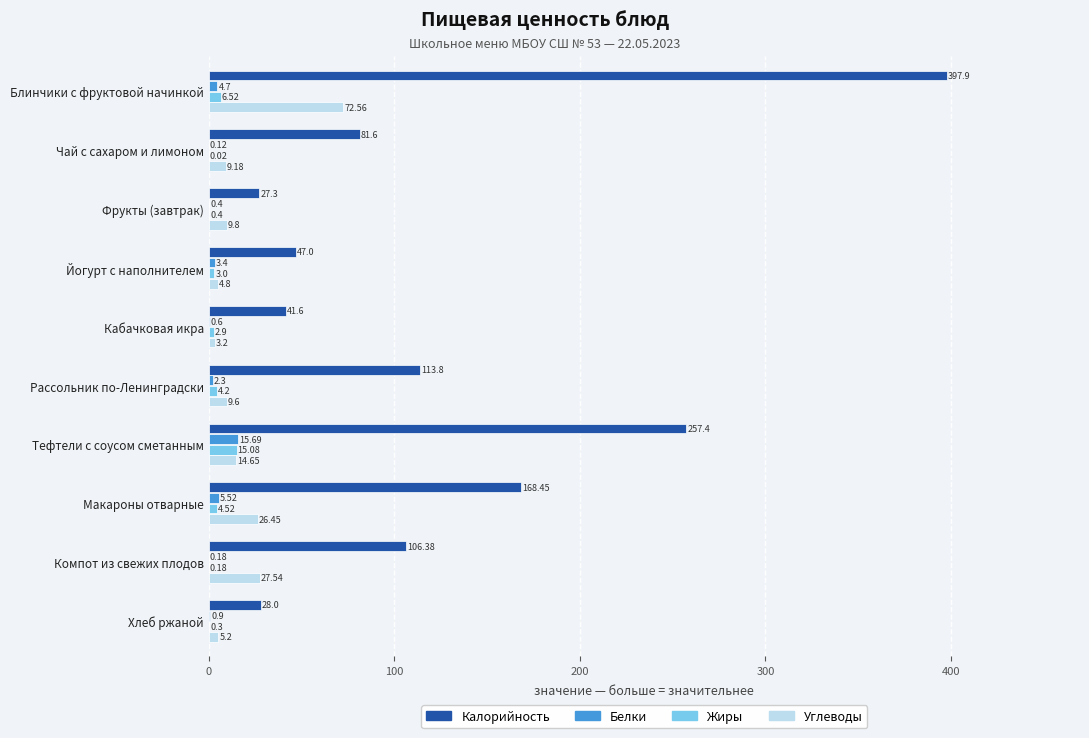

Between Блинчики с фруктовой начинкой and Кабачковая икра, which series saw the biggest shift?

Калорийность